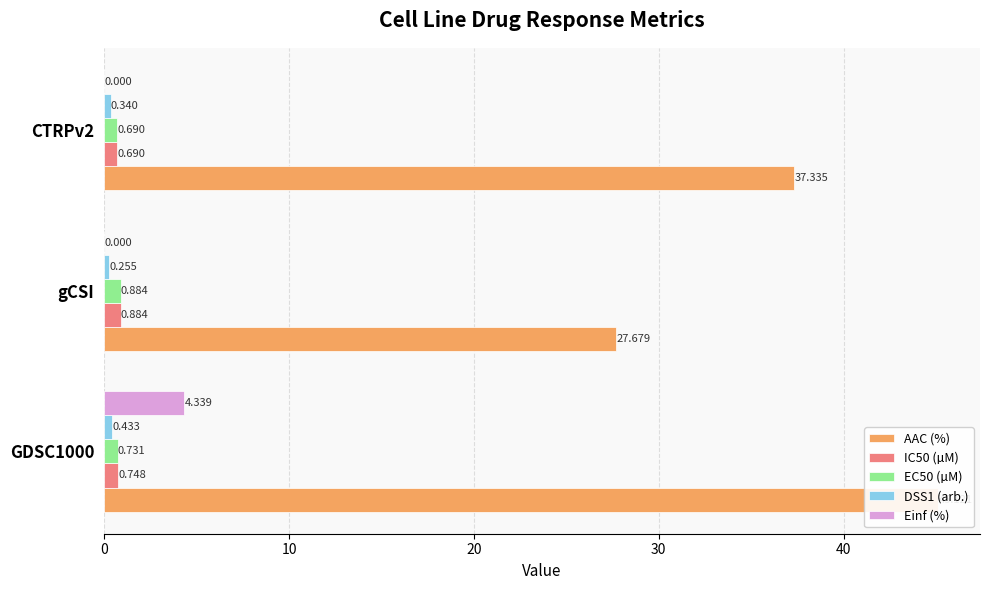

List the series in order of their peak value, highest first.

AAC (%), Einf (%), IC50 (µM), EC50 (µM), DSS1 (arb.)